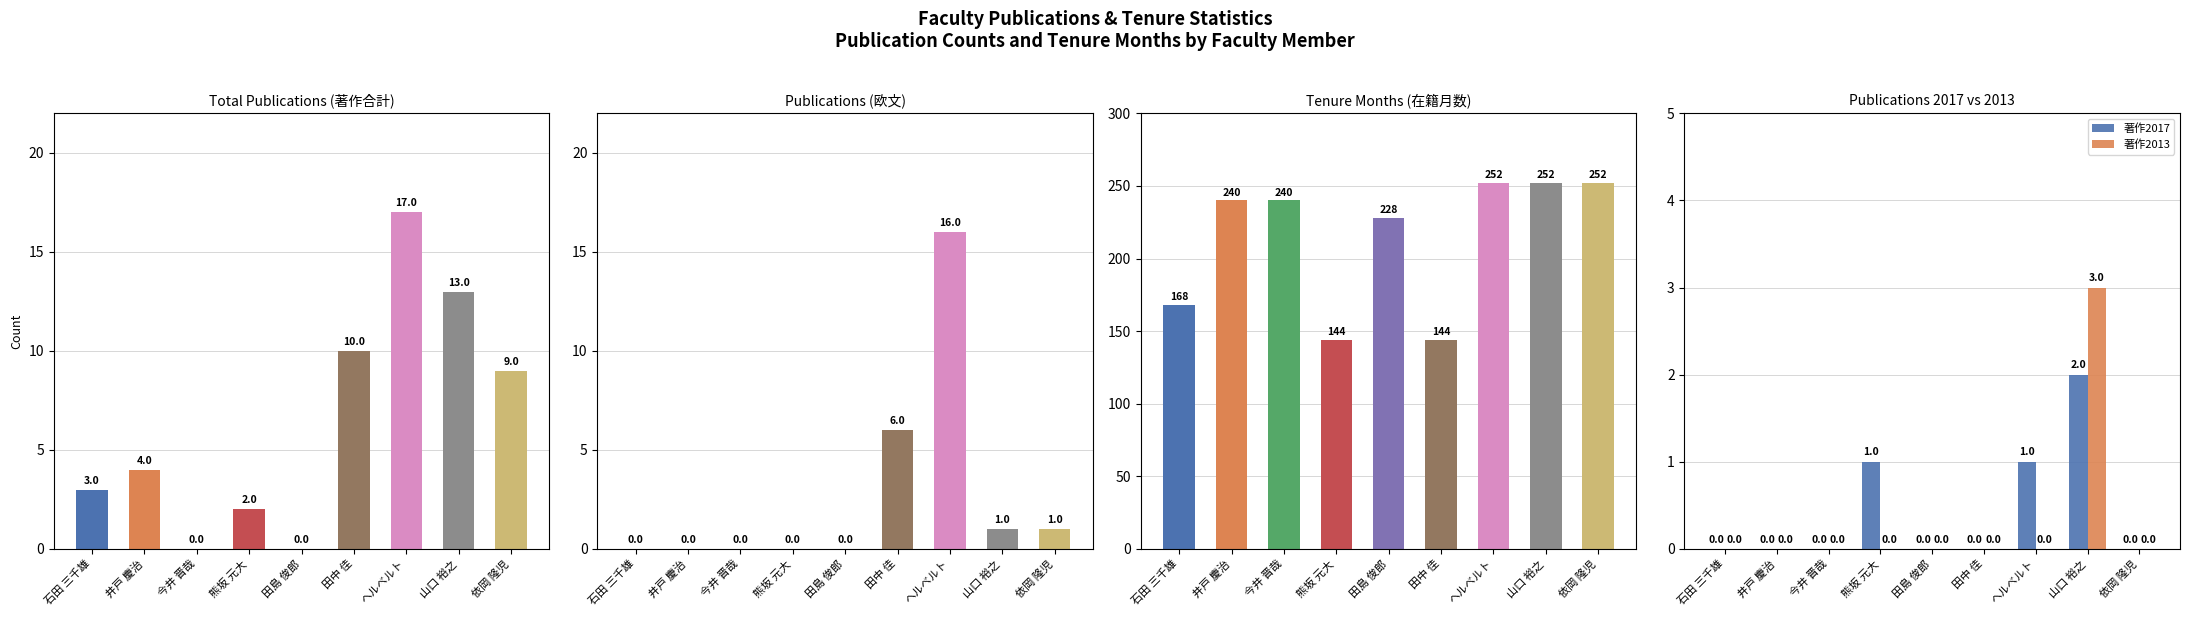

At how many categories does at least one series exceed 7?

9